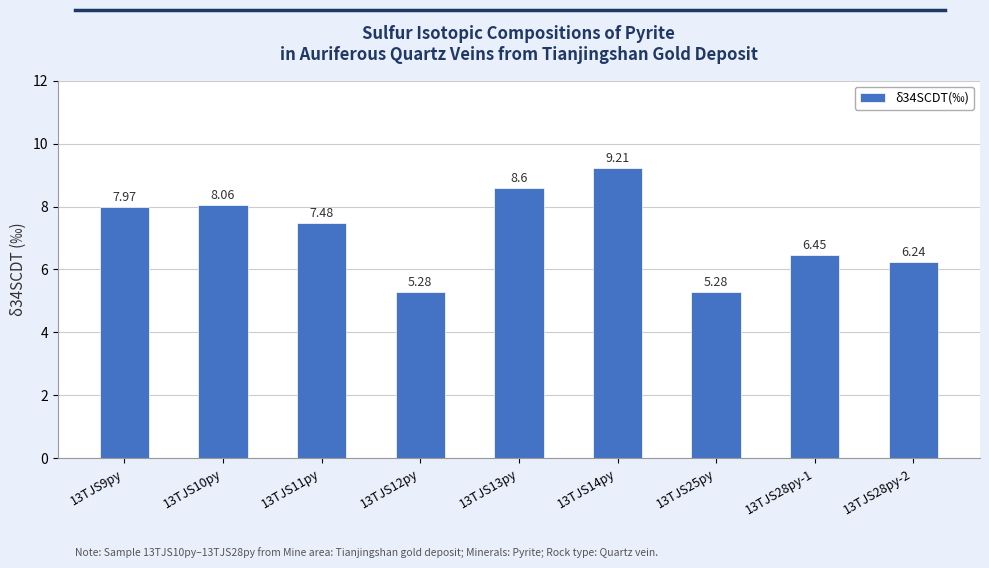

What is the difference between the second highest and minimum values?

3.3